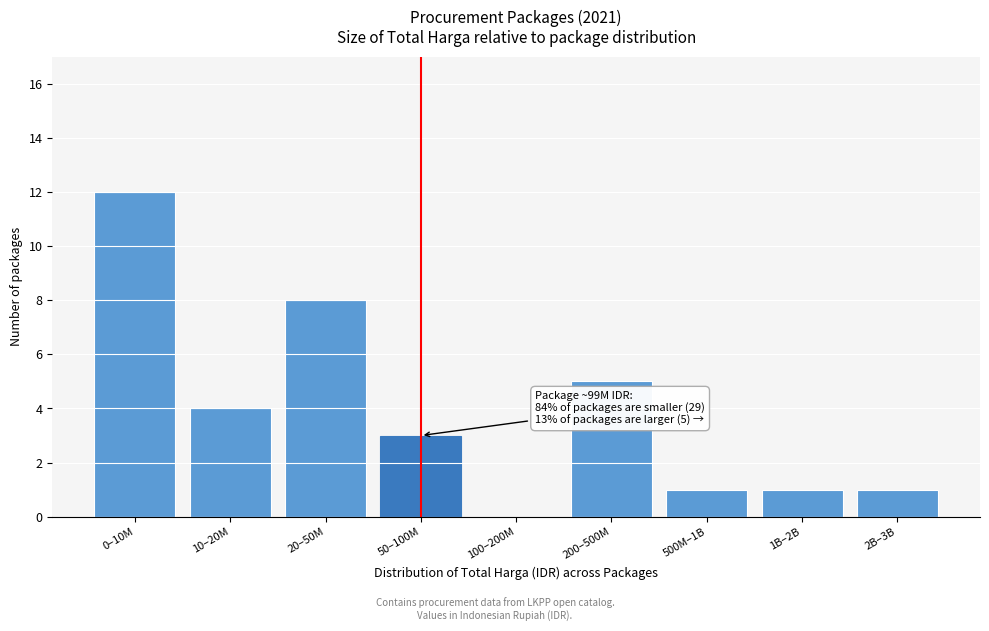

Reading right to left, transcribe all the data shown in this chart.

2B–3B=1	1B–2B=1	500M–1B=1	200–500M=5	100–200M=0	50–100M=3	20–50M=8	10–20M=4	0–10M=12